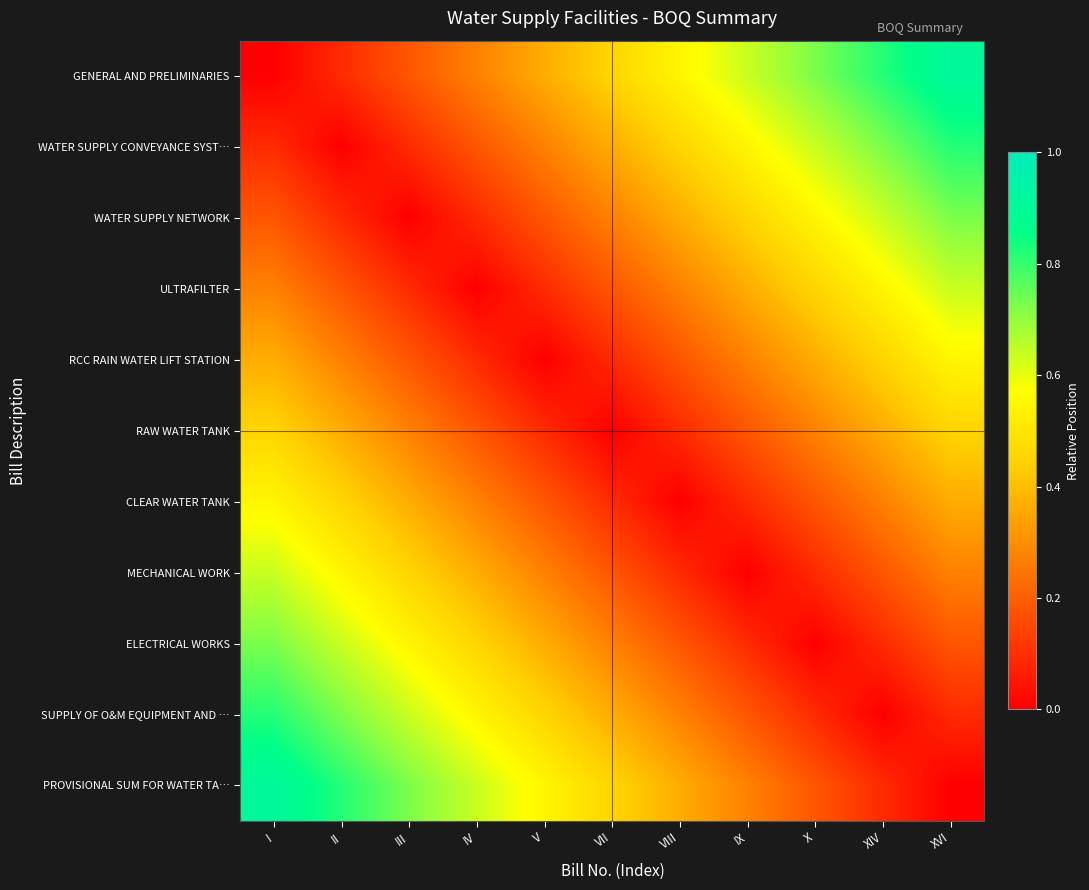

What is the difference between the highest and lowest values at IX?

0.6